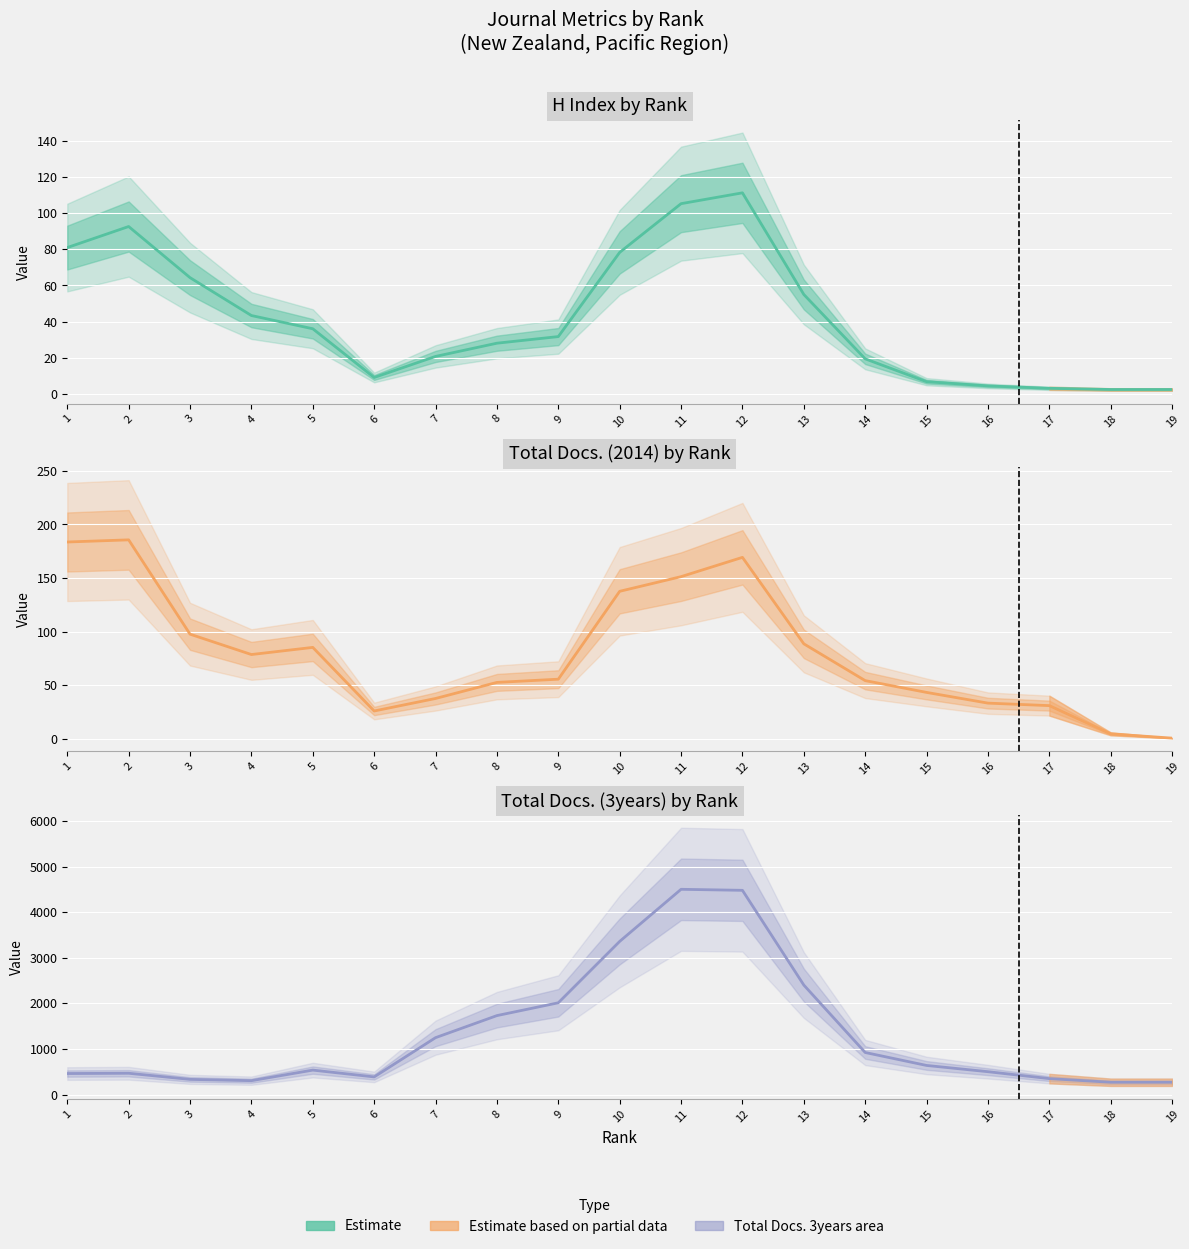

True or false: Total Docs. (3years) and H index cross at least once.

False